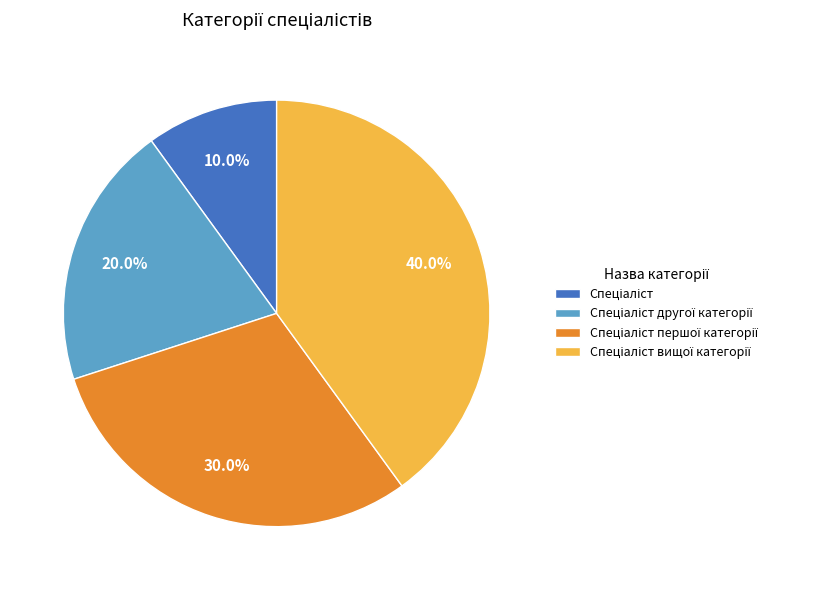

Does any single category account for the majority?

No